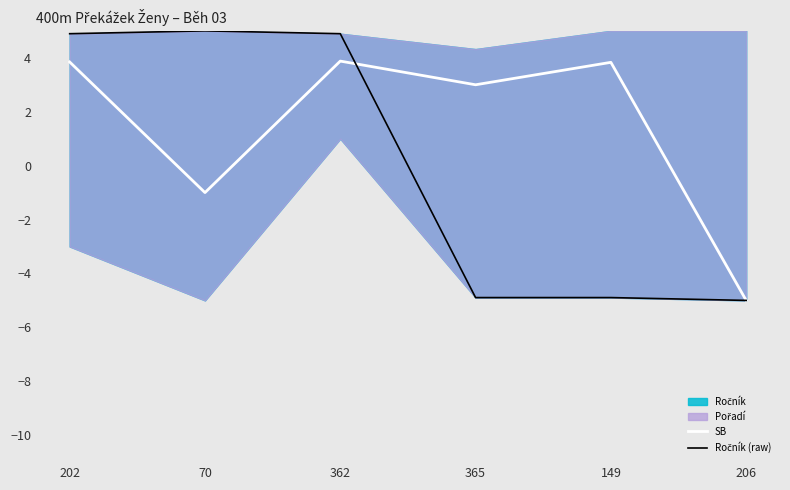

What is the spread (max minus min) of values at 202?

1.0